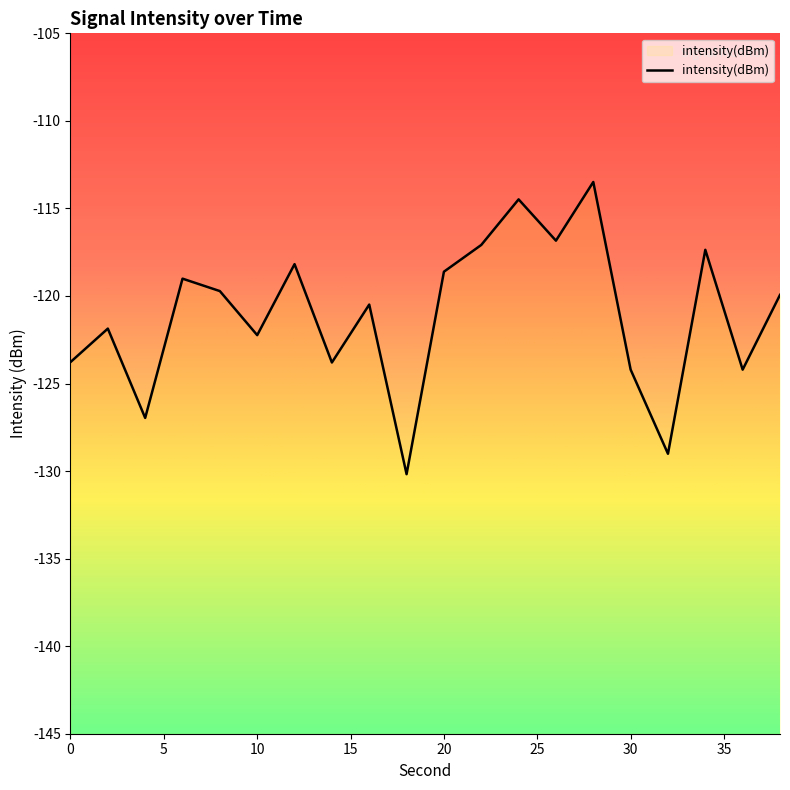

Rank the categories by value from lowest to highest.

18, 32, 4, 36, 30, 14, 0, 10, 2, 16, 38, 8, 6, 20, 12, 34, 22, 26, 24, 28